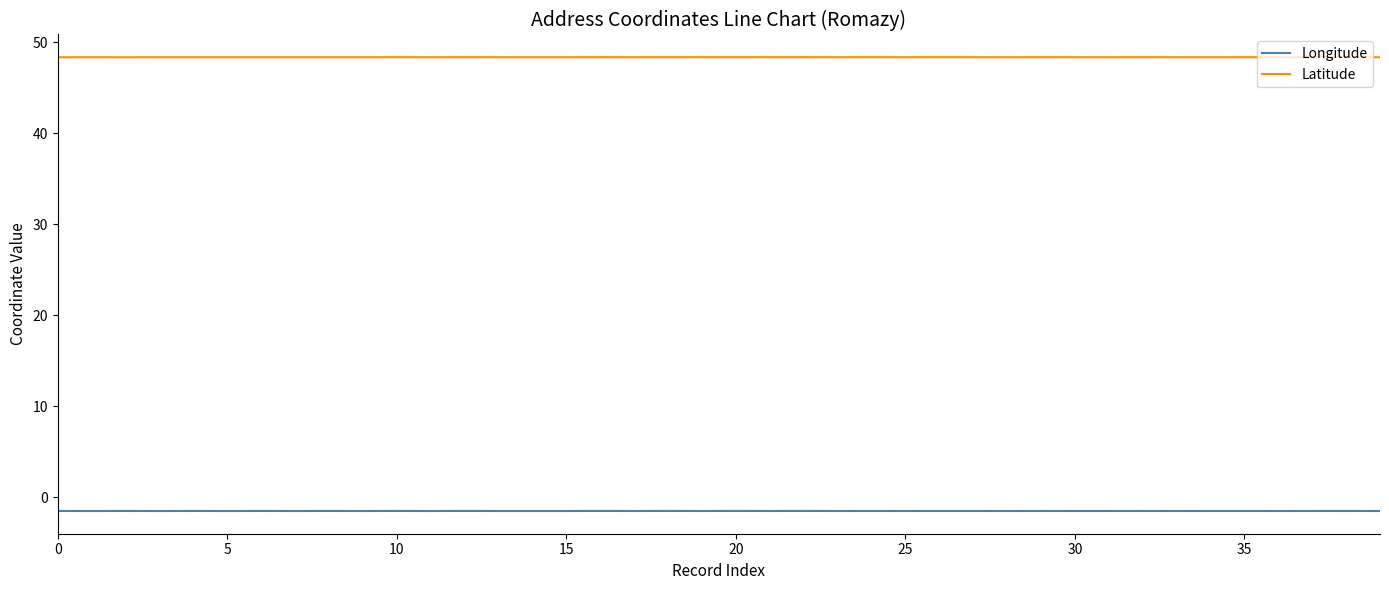

List the series in order of their overall mean, highest first.

Latitude, Longitude